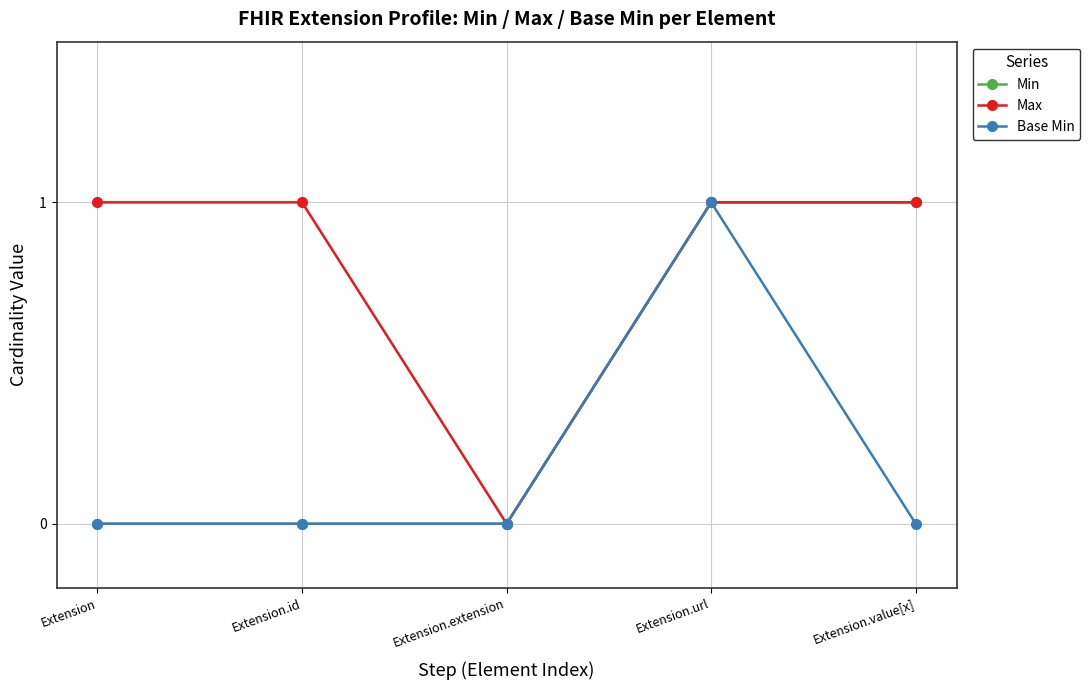

At which label is Max closest to 0?

Extension.extension